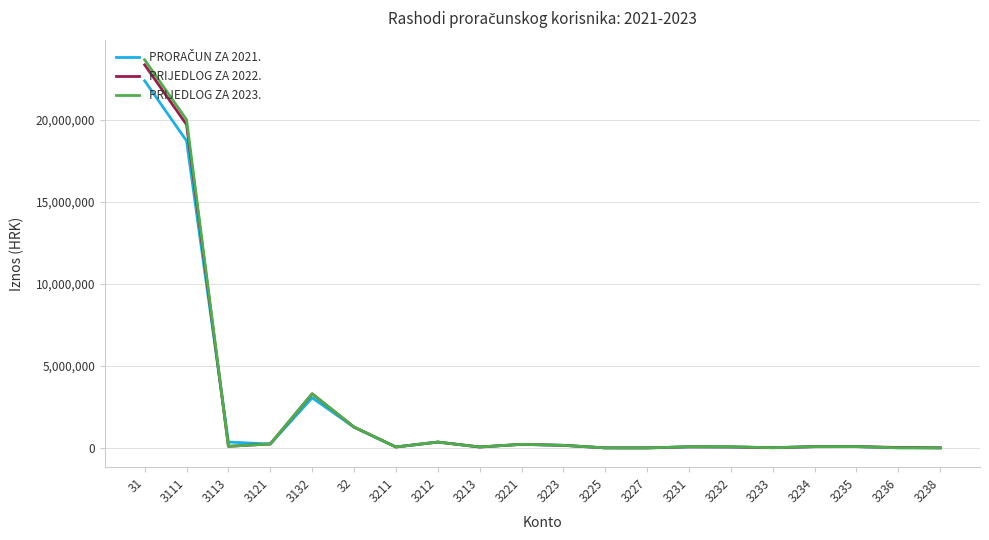

Count the number of categories in the chart.

20